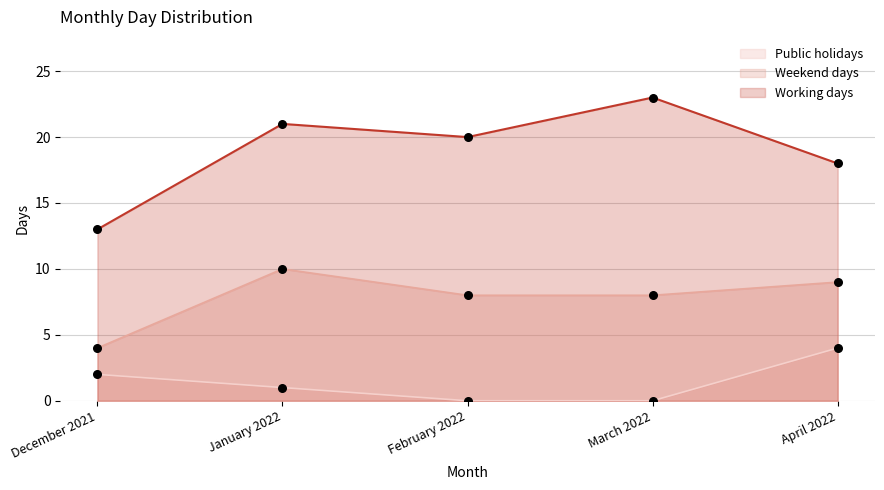

At which category is the sum across all series the highest?

January 2022